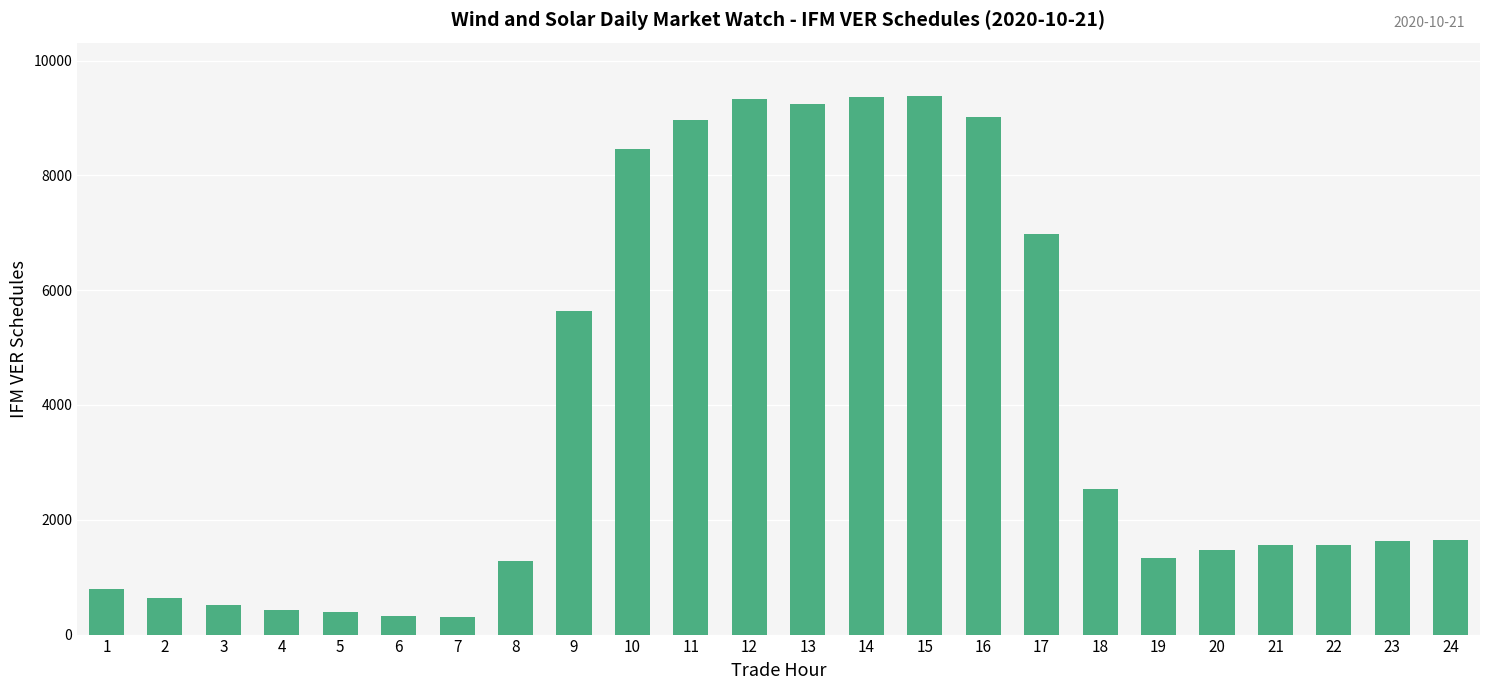

What is the value of the 10th bar from the left?

8468.5